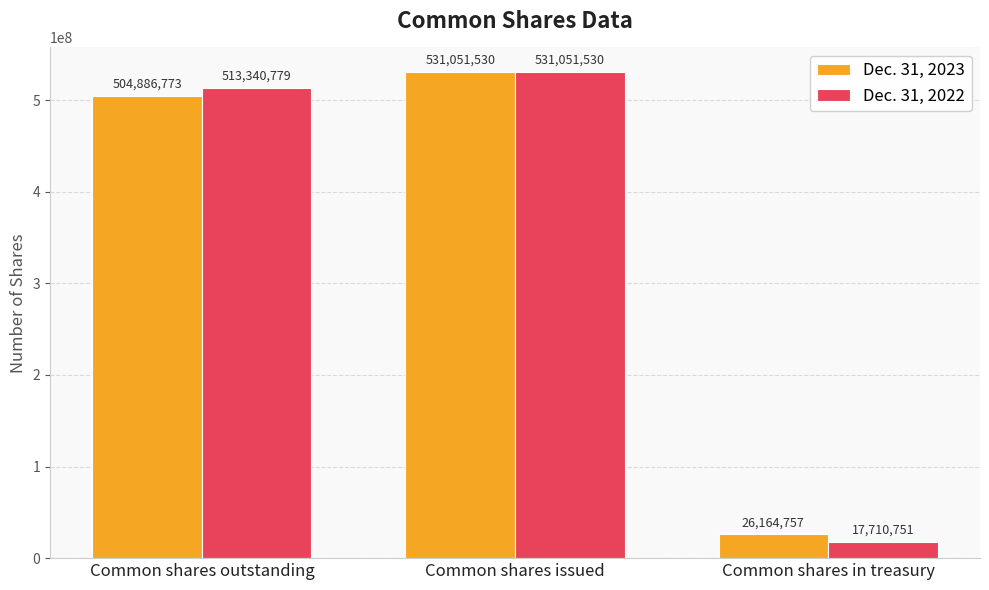

What position from the right is Common shares outstanding?

3